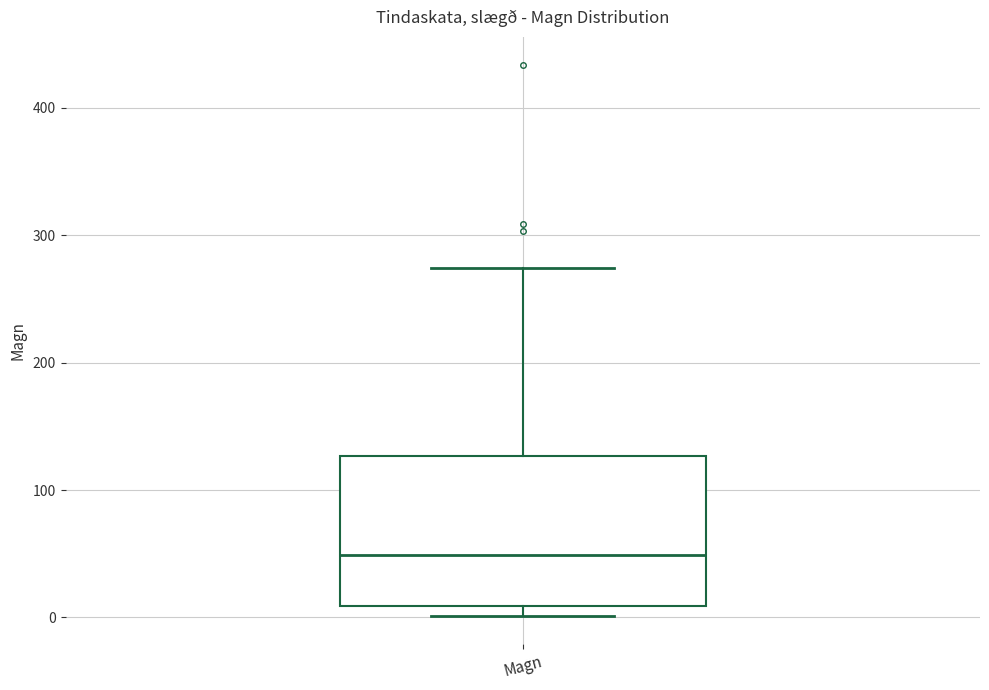

Where does the median line of the box for Magn sit on the y-axis? The values are not printed on the chart, so give them approximately, as read against the axis.

50